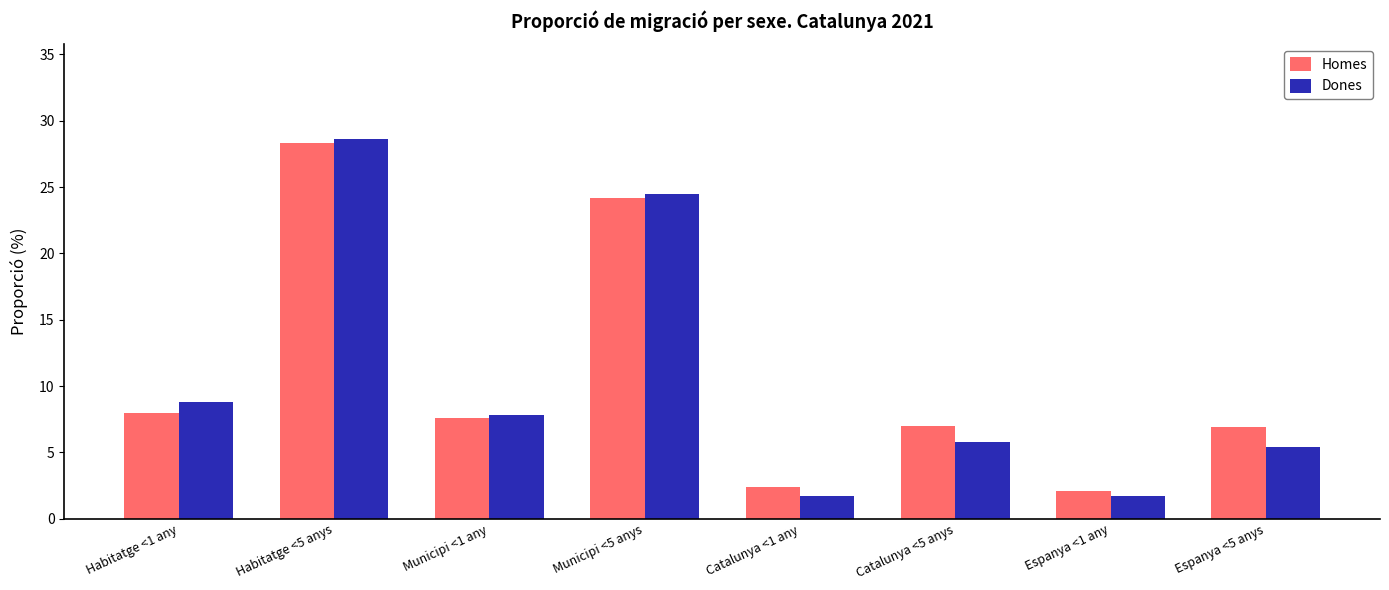

What is the difference between the highest and lowest values at Habitatge <1 any?

0.8